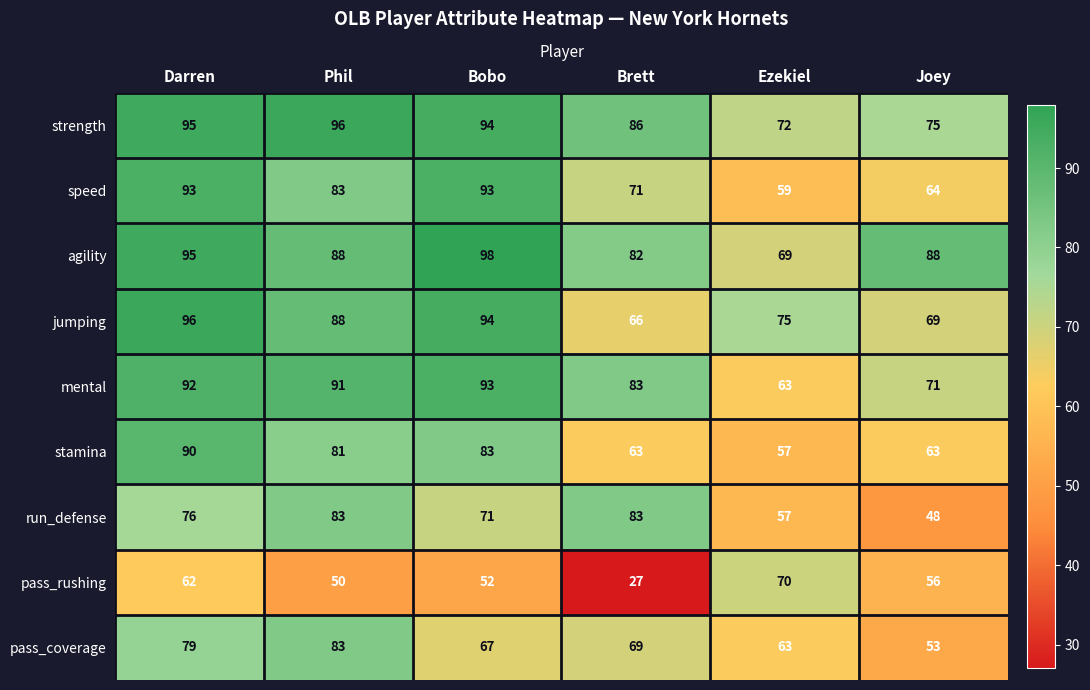

What is the difference between the maximum and second lowest values in the agility series?

16